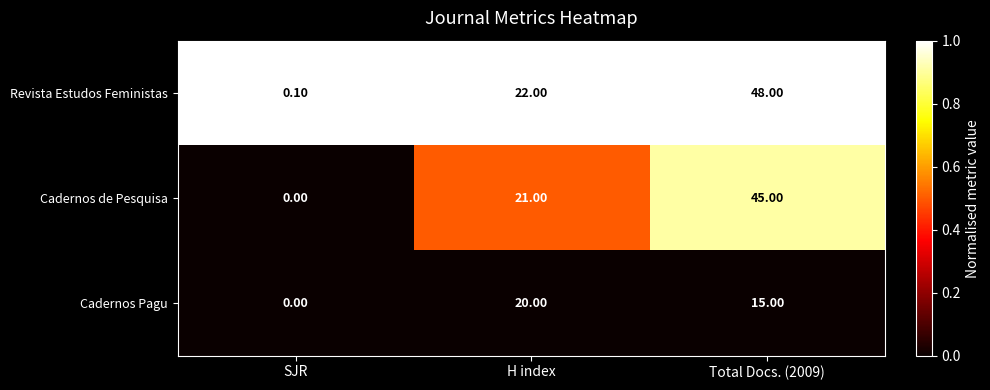

Rank the categories by Cadernos Pagu value from lowest to highest.

SJR, Total Docs. (2009), H index